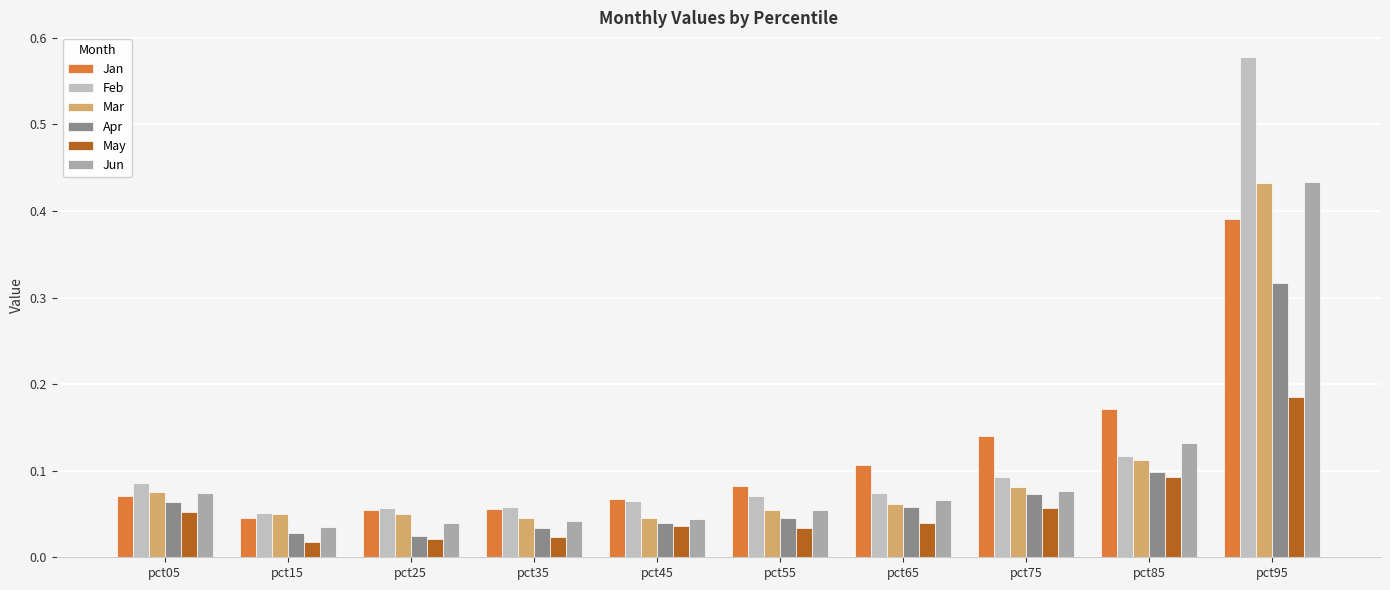

At which category is the sum across all series the highest?

pct95